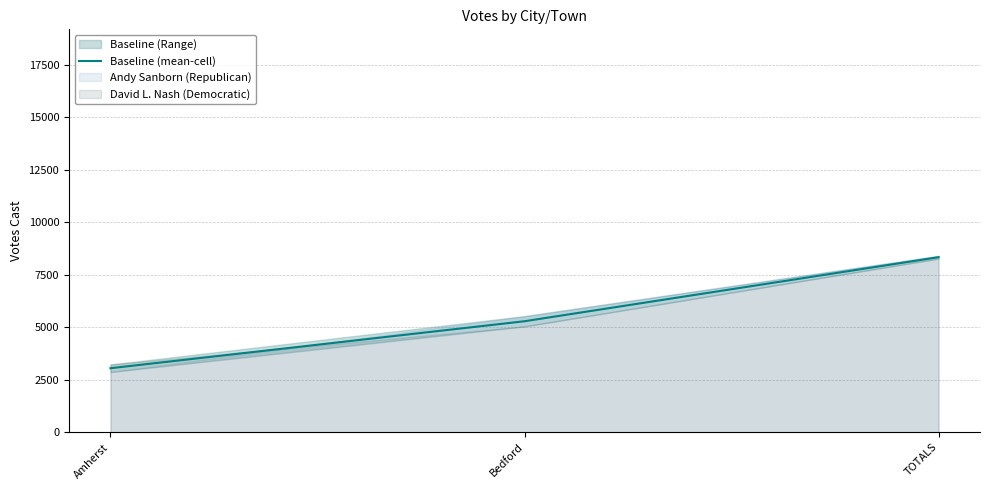

What is the smallest value displayed?

3051.0